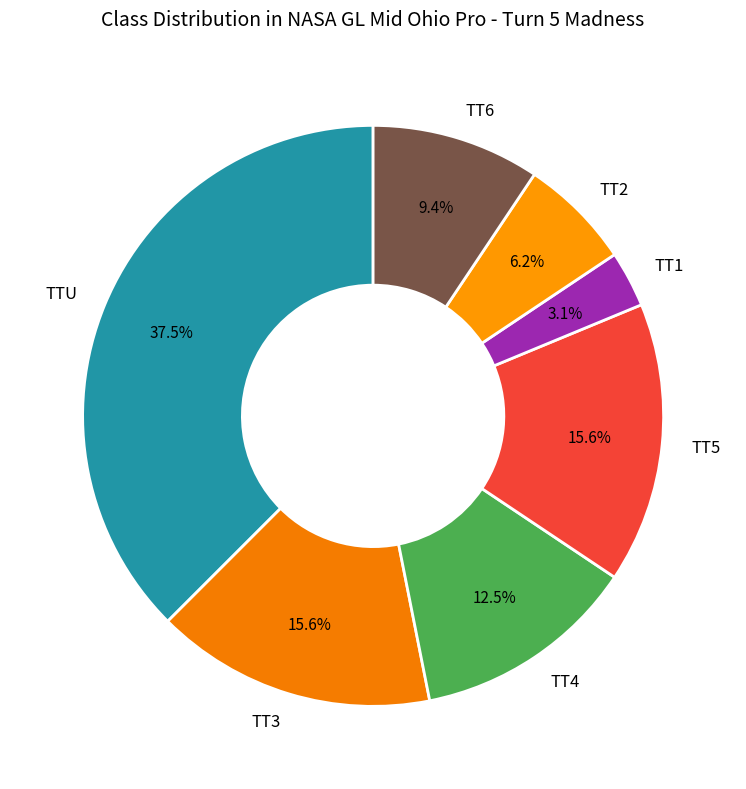

What is the ratio of the value at TT6 to the value at TT3?

0.6